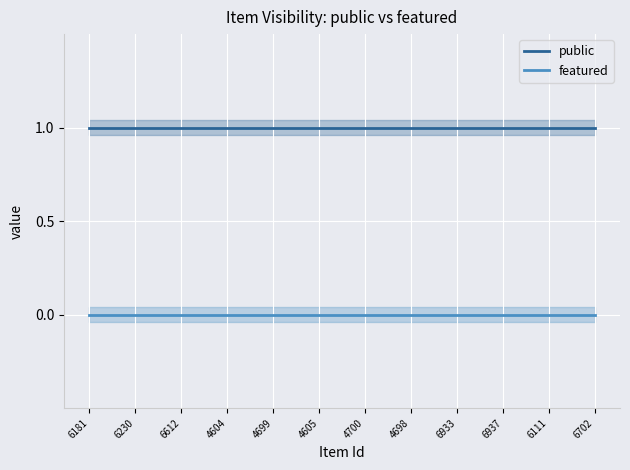

Where is featured nearest to the value 0?

6181